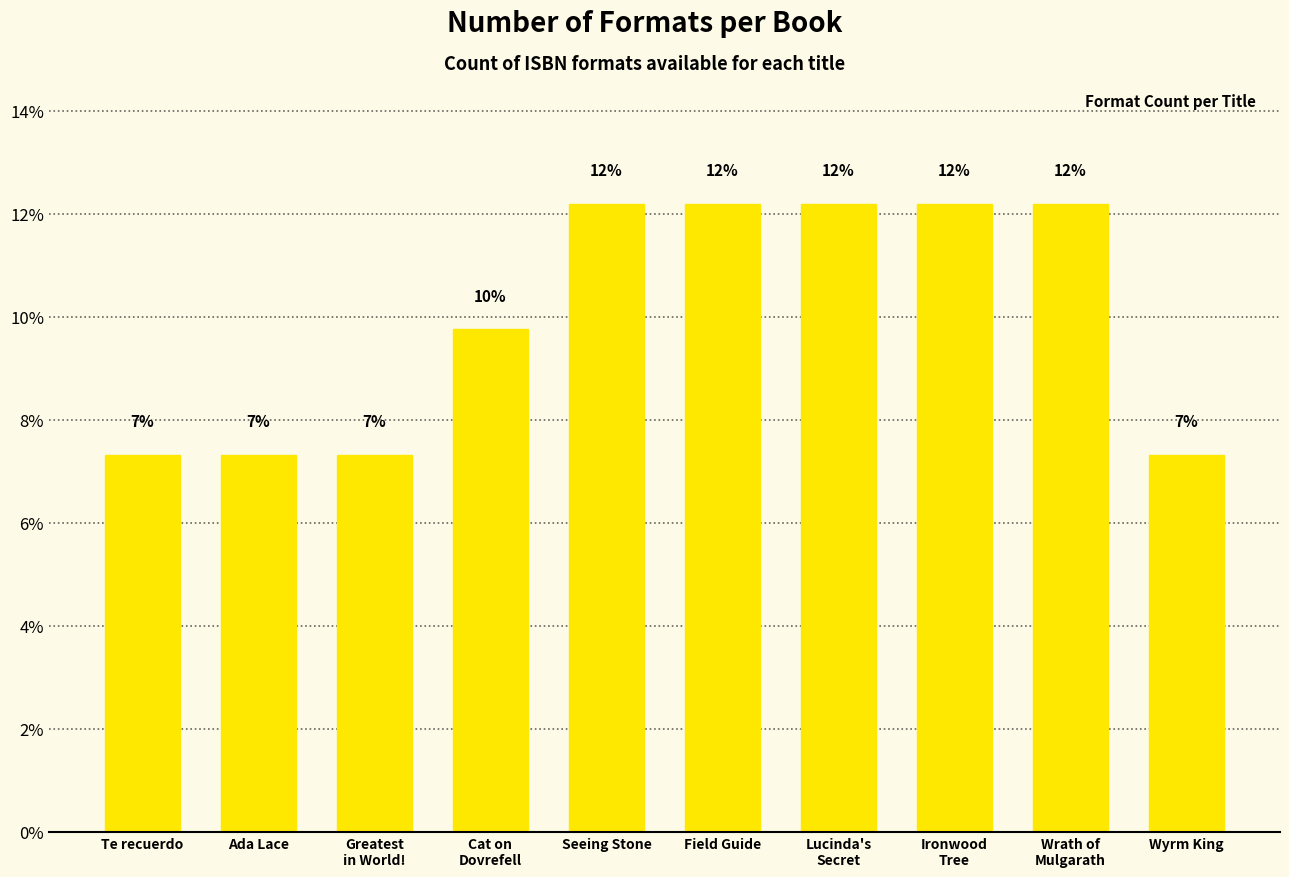

List the labels in order of value, smallest first.

Te recuerdo, Ada Lace, Greatest
in World!, Wyrm King, Cat on
Dovrefell, Seeing Stone, Field Guide, Lucinda's
Secret, Ironwood
Tree, Wrath of
Mulgarath